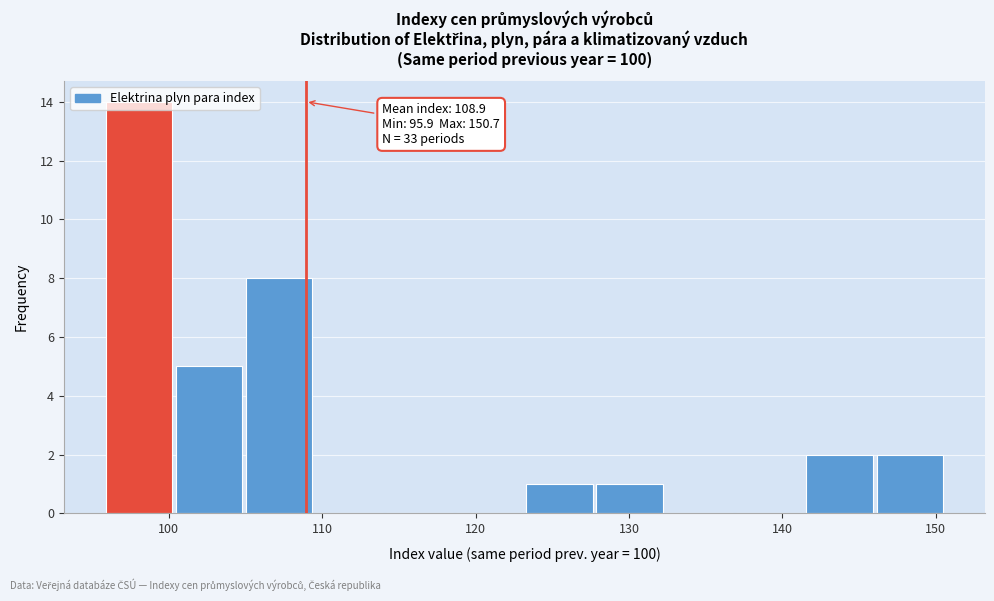

Which range on the x-axis has the tallest bar?

96 to 100